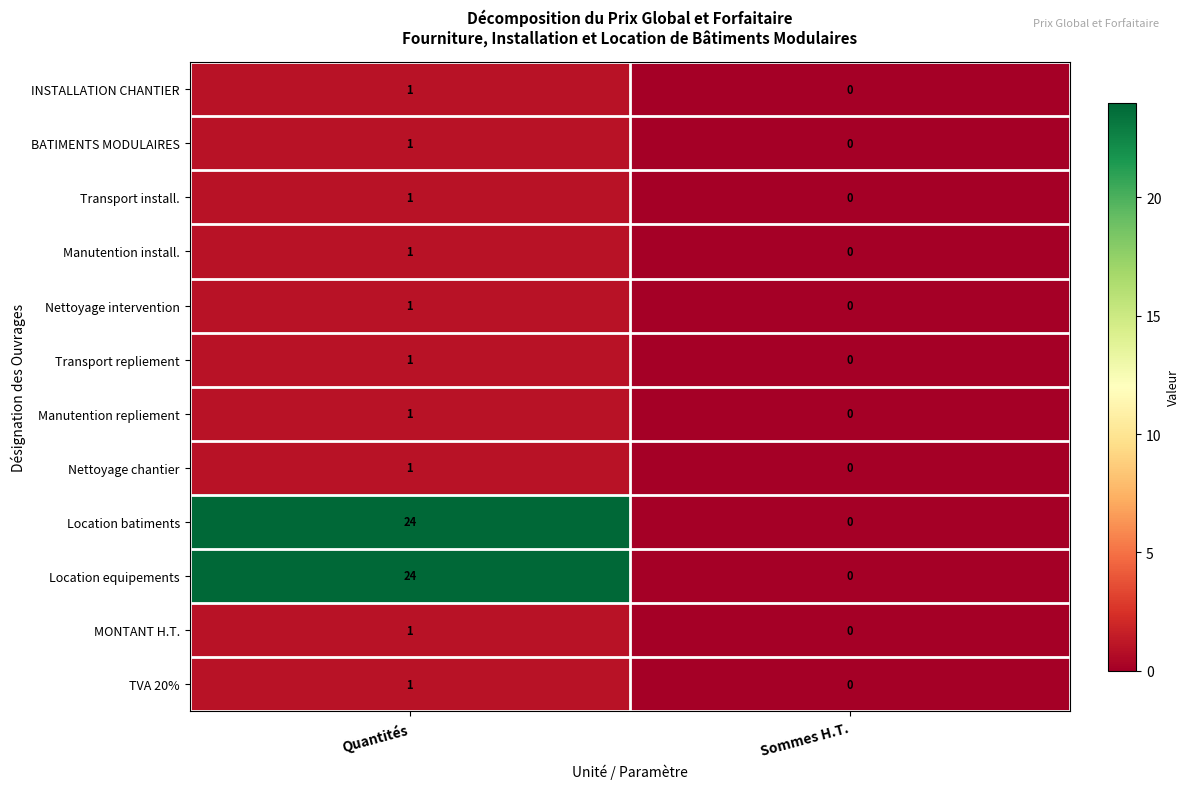

Where is INSTALLATION CHANTIER nearest to the value 0?

Sommes H.T.